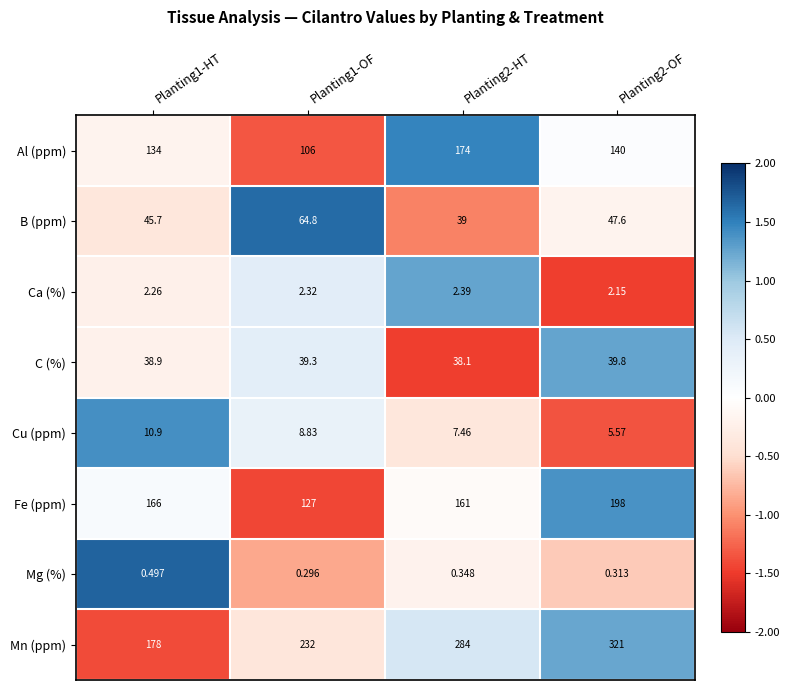

At Planting1-OF, list the series in order from smallest to largest.

Mg (%), Ca (%), Cu (ppm), C (%), B (ppm), Al (ppm), Fe (ppm), Mn (ppm)